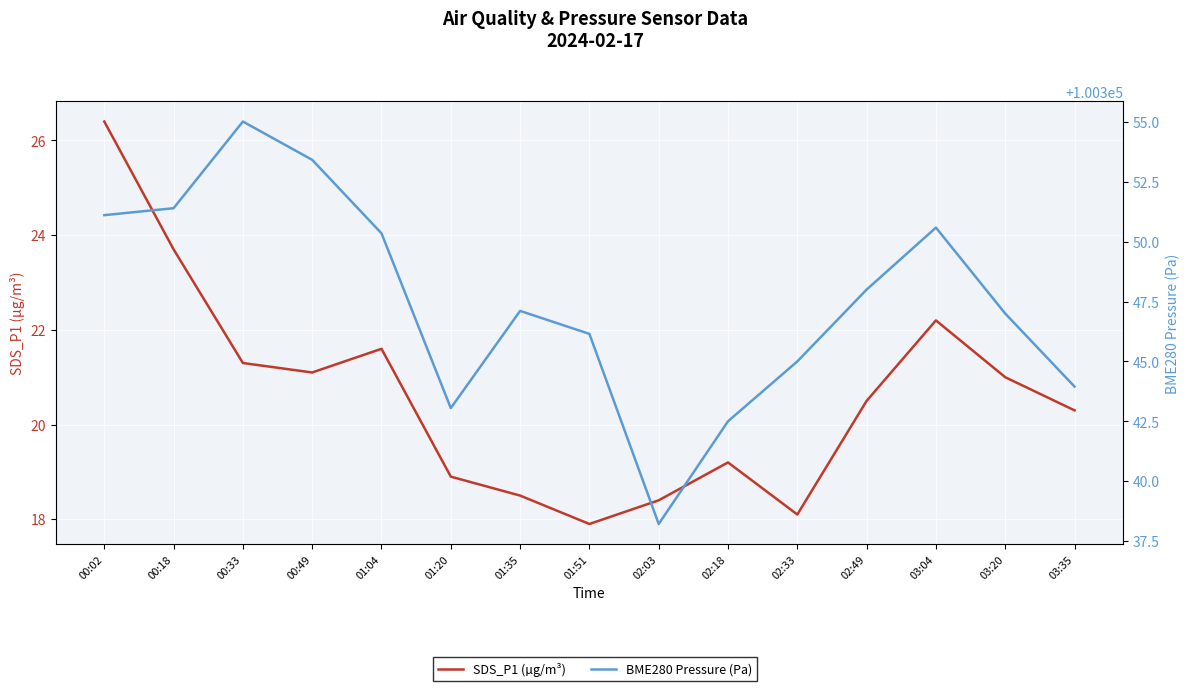

Rank the series at 03:35 from highest to lowest value.

BME280 Pressure (Pa), SDS_P1 (µg/m³)